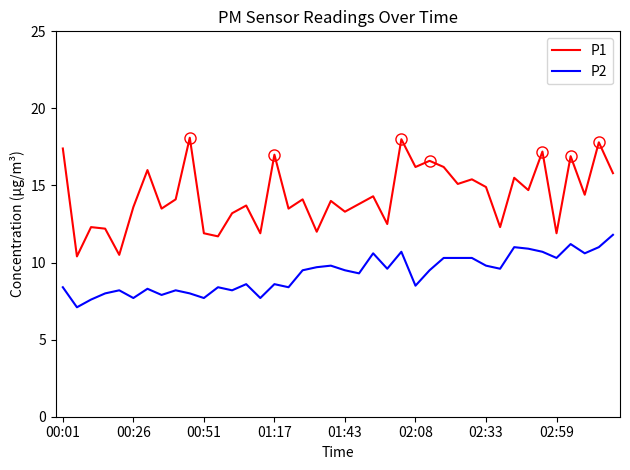

List the series in order of their overall mean, highest first.

P1, P2